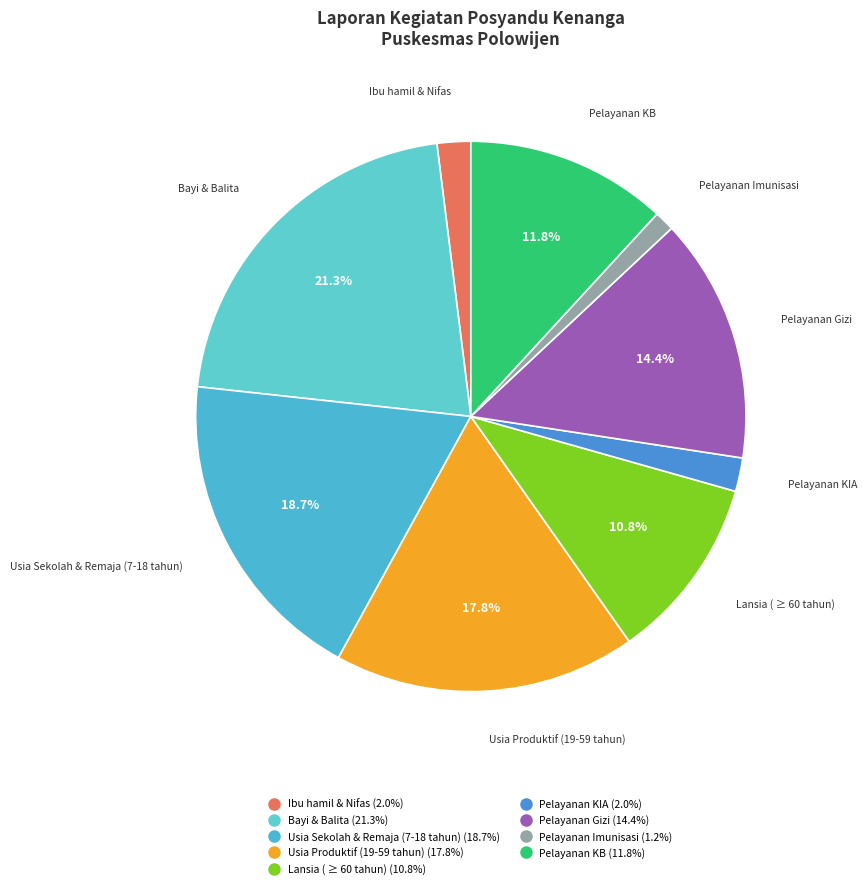

Count the number of slices in the pie.

9